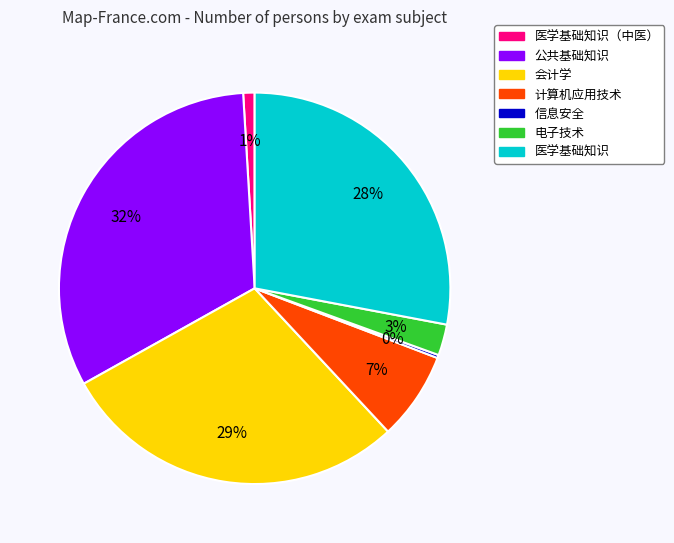

To the nearest percent, what is the average slice percentage?

14%